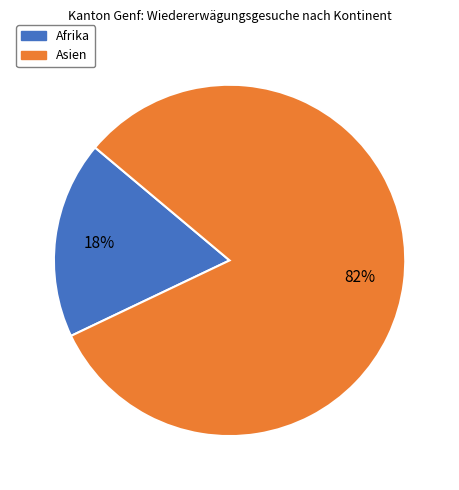

Is there any slice that represents more than half of the pie?

Yes